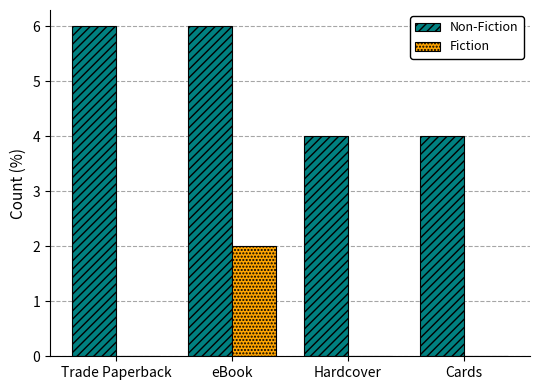

What is the sum of the Non-Fiction values at Hardcover and Cards?

8